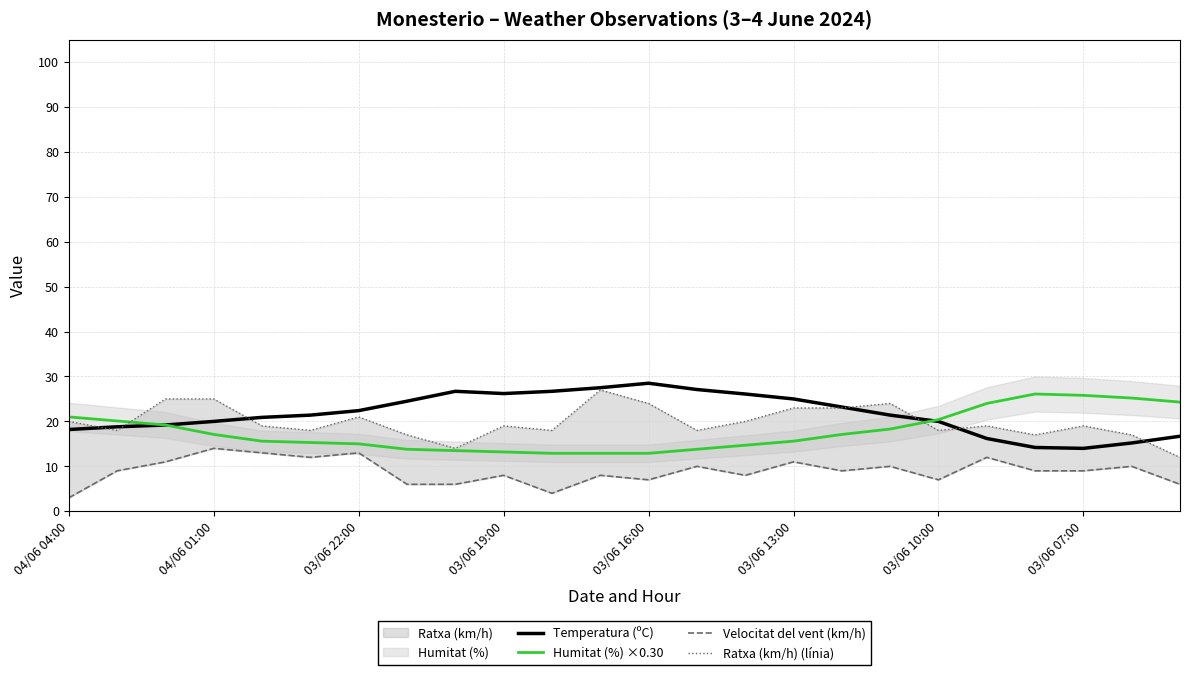

What is the average value of the Humitat (%) ×0.30 series?

17.8